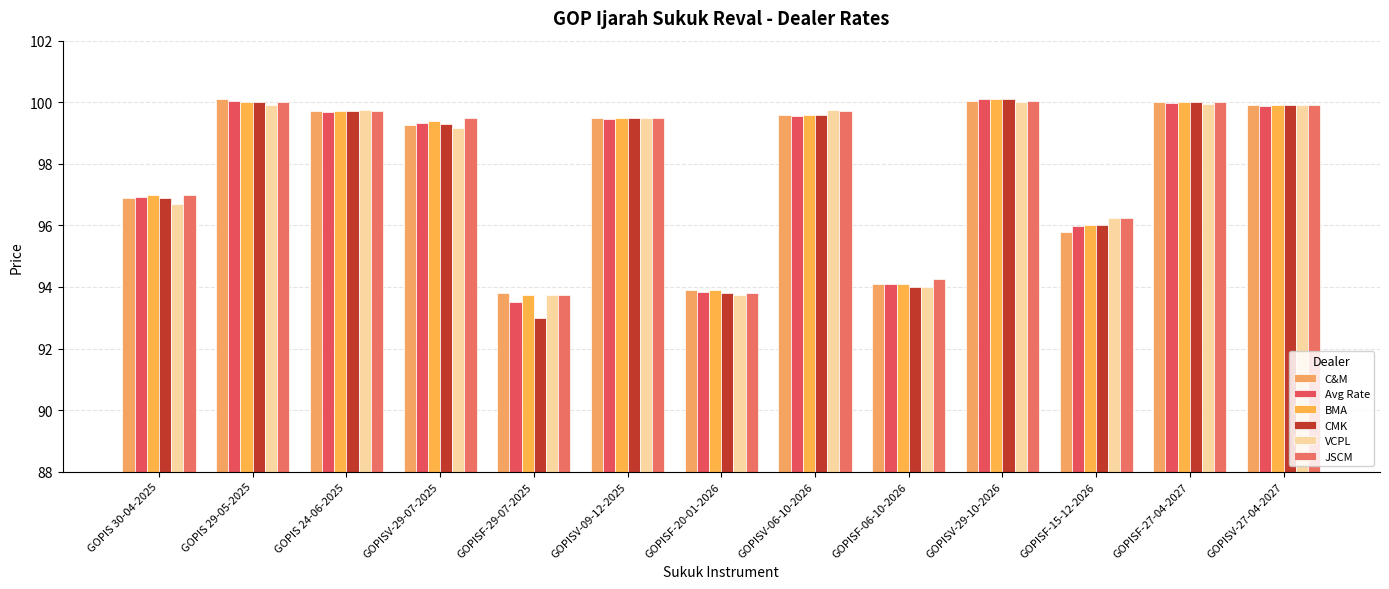

Which series changed the most between GOPISV-29-10-2026 and GOPISF-15-12-2026?

C&M